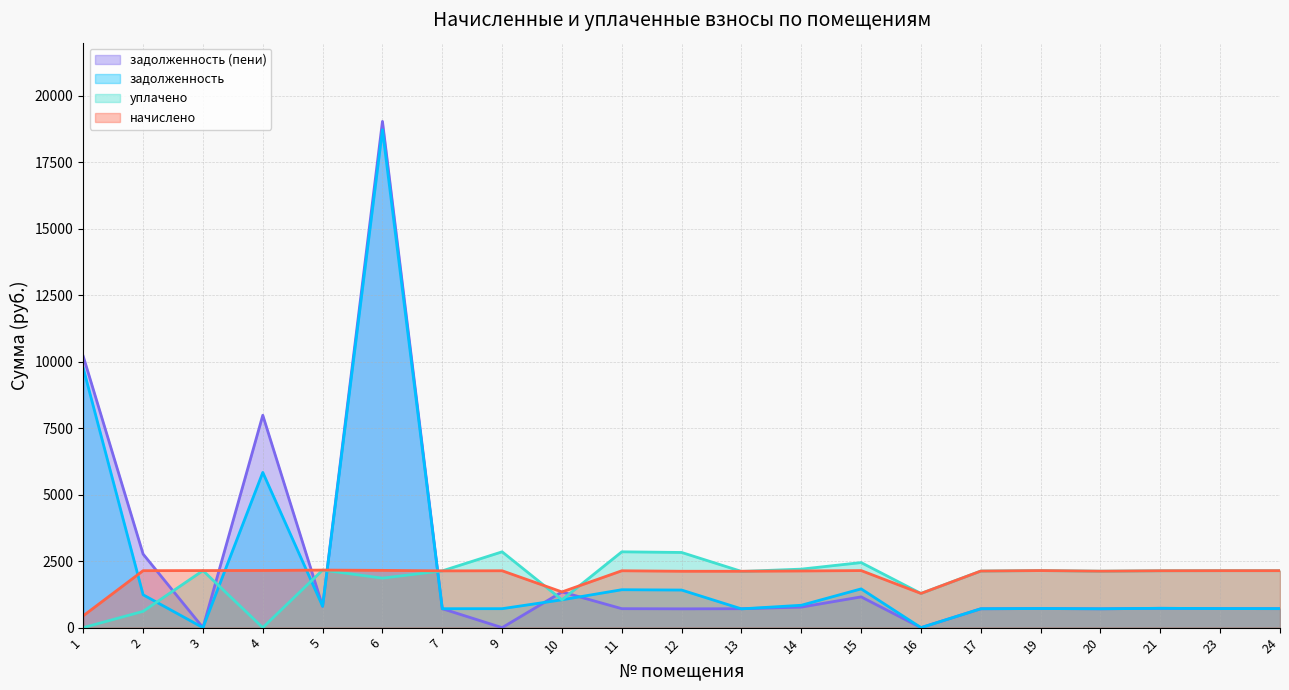

Reading right to left, extract all data points from this chart.

задолженность: 24=714.0	23=716.7	21=726.9	20=708.2	19=719.0	17=709.8	16=0.0	15=1457.2	14=841.6	13=705.5	12=1413.4	11=1425.6	10=1046.7	9=712.8	7=711.6	6=18724.8	5=803.5	4=5837.5	3=0.0	2=1235.6	1=9754.9
задолженность (пени): 24=714.0	23=716.7	21=726.9	20=708.2	19=719.0	17=709.1	16=0.0	15=1156.6	14=772.3	13=711.4	12=706.7	11=712.8	10=1343.1	9=0.0	7=711.6	6=19038.6	5=803.5	4=7987.0	3=0.0	2=2765.9	1=10201.0
начислено: 24=2142.2	23=2142.2	21=2138.5	20=2123.3	19=2145.8	17=2127.4	16=1285.7	15=2145.8	14=2131.1	13=2120.0	12=2120.0	11=2138.5	10=1342.8	9=2138.5	7=2134.8	6=2153.2	5=2164.3	4=2149.5	3=2145.8	2=2142.2	1=446.1
уплачено: 24=2142.2	23=2142.2	21=2138.5	20=2123.3	19=2145.8	17=2128.1	16=1285.7	15=2446.4	14=2200.4	13=2114.1	12=2826.7	11=2851.3	10=1046.5	9=2851.4	7=2134.8	6=1861.1	5=2164.3	4=0.0	3=2145.8	2=611.8	1=0.0